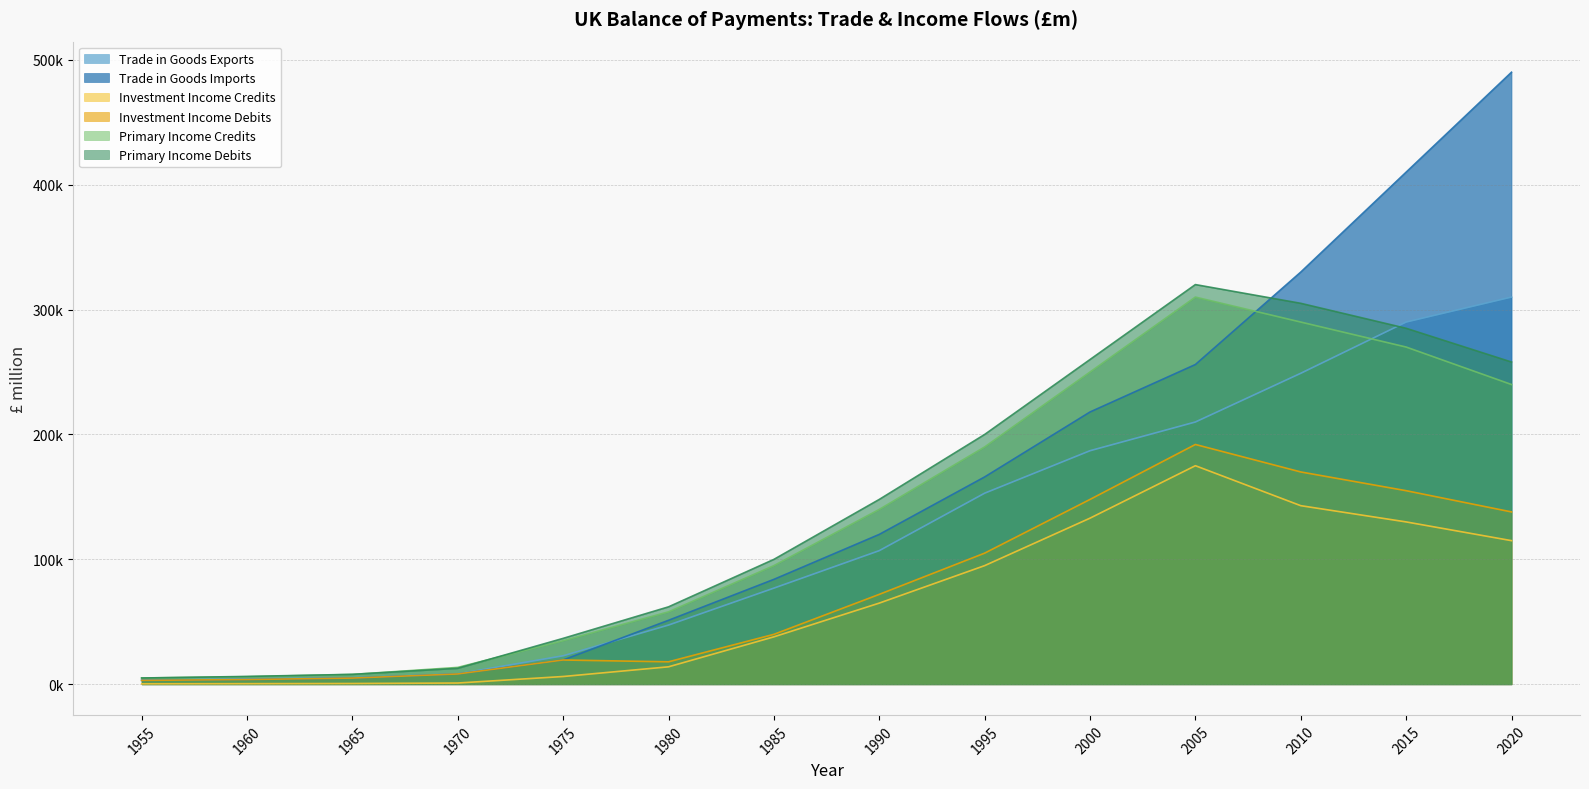

Is it true that Primary Income Credits equals 13523 at 1970?

True